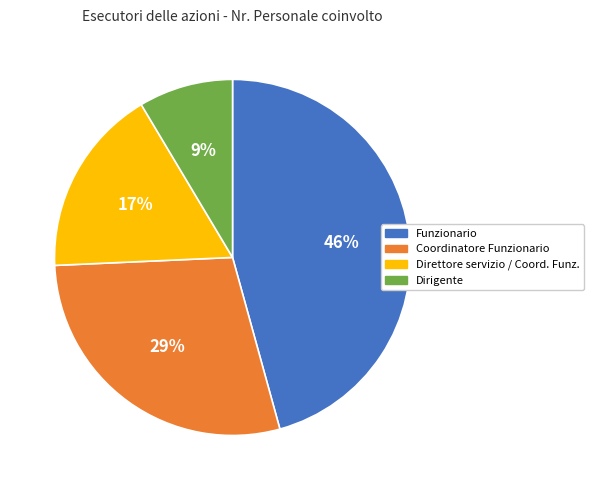

How many segments does this pie chart have?

4